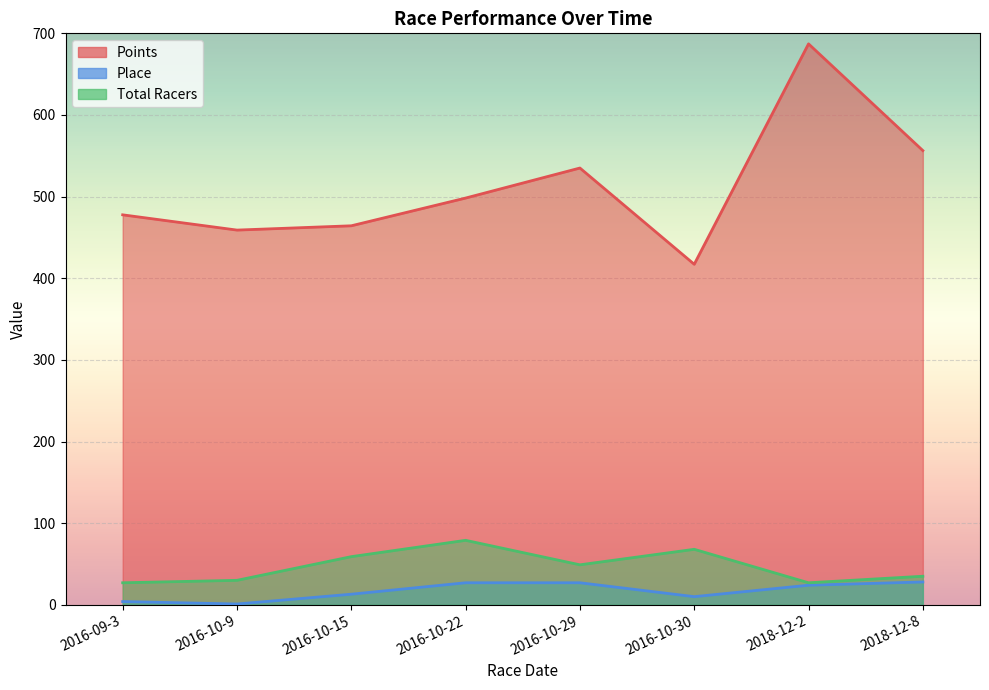

Which series has the widest spread of values?

Points